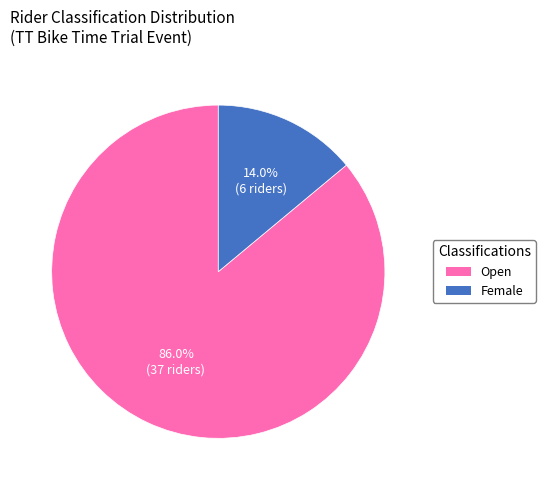

Which has a higher value, Open or Female?

Open